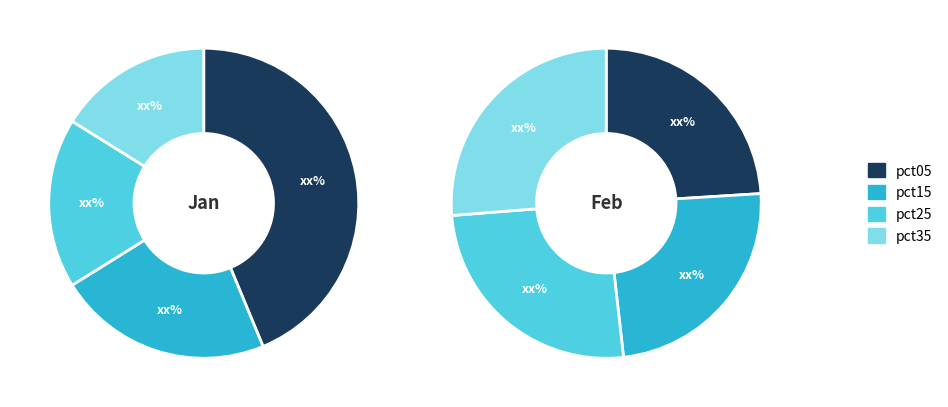

Does 4 account for over 50% of the chart?

No